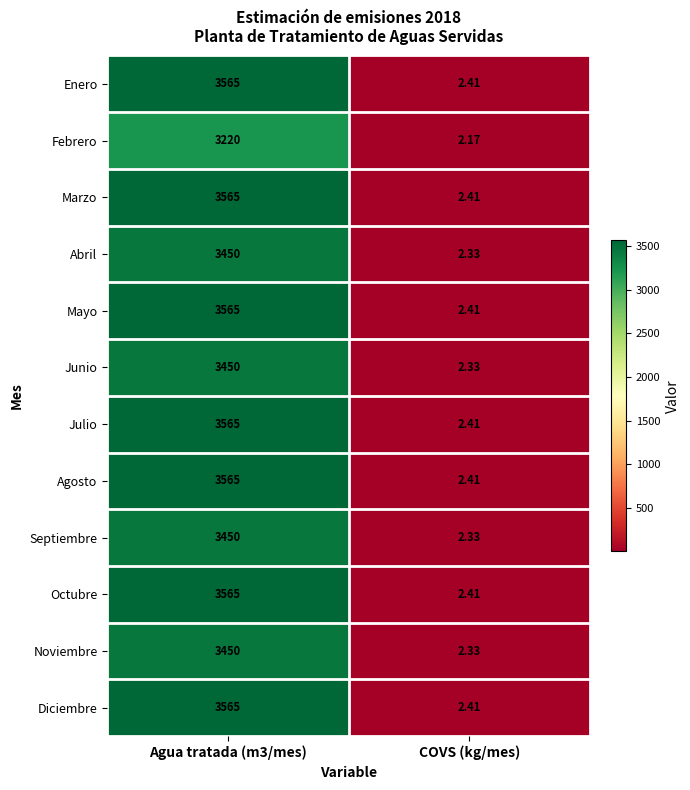

How many series are shown in this chart?

12